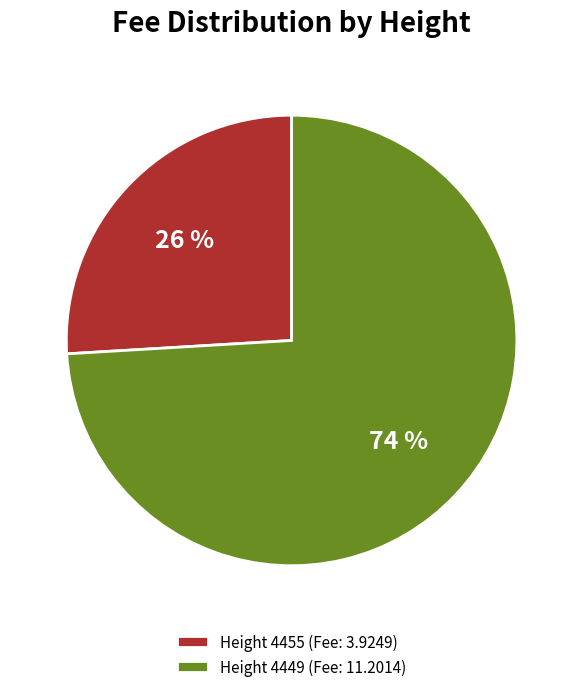

What percentage is the Height 4455 (Fee: 3.9249) slice, to the nearest percent?

26%